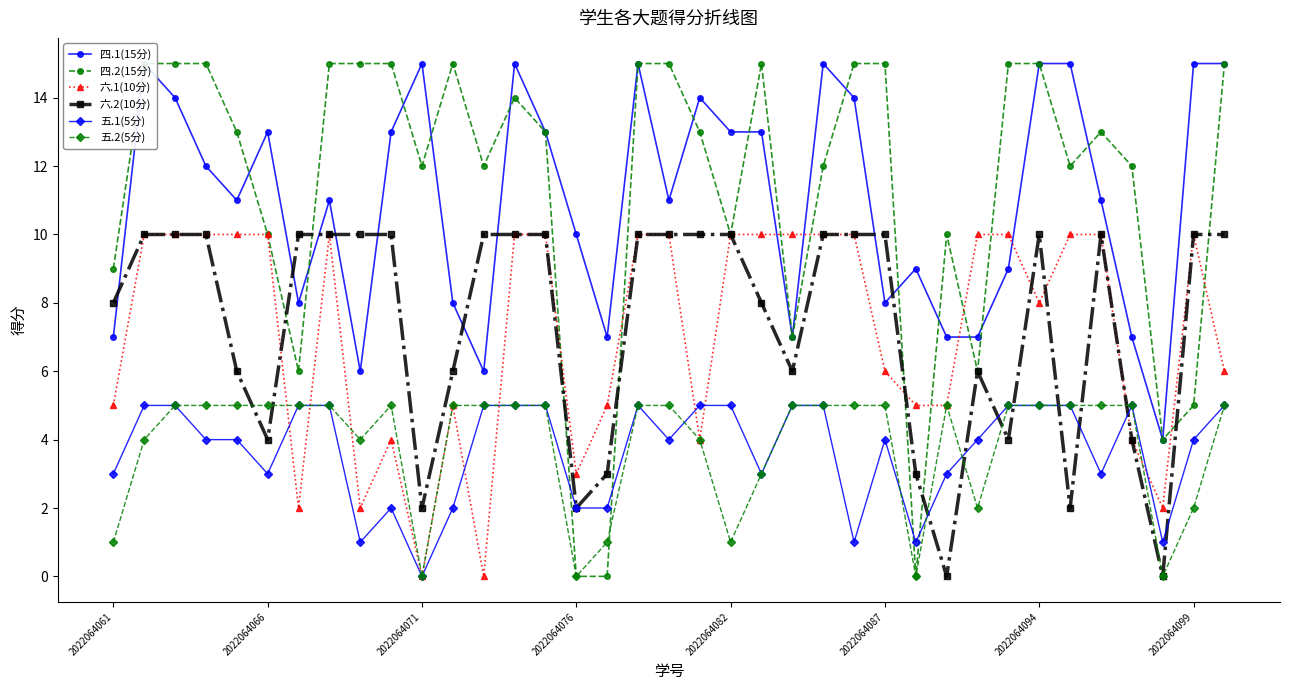

The 六.2(10分) series shows 10 at 2022064094. True or false?

True